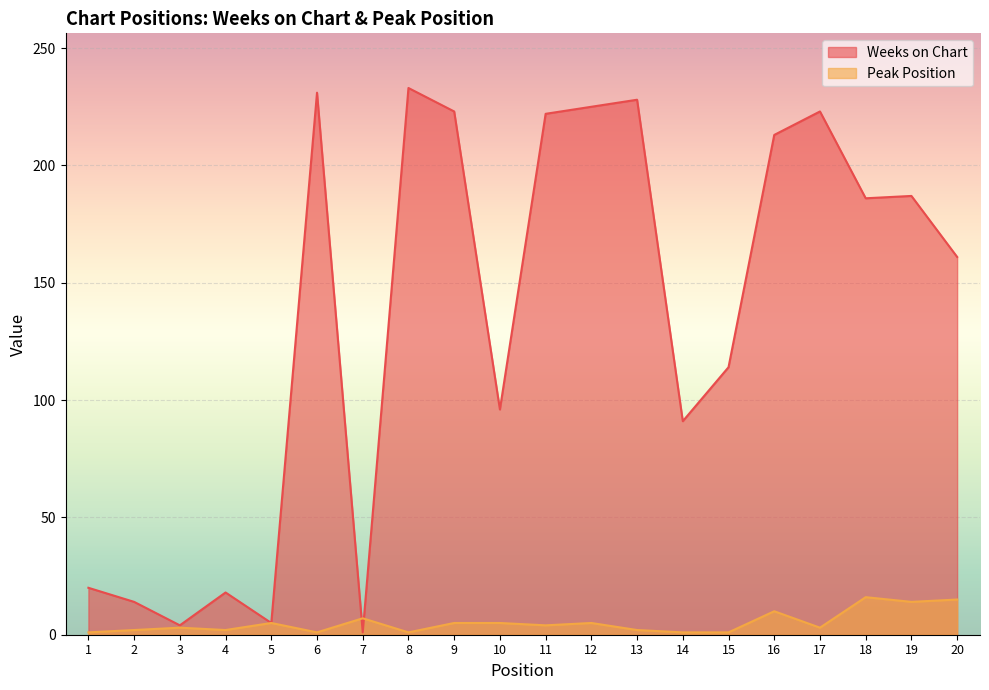

How many data points in Peak Position are less than 4?

10